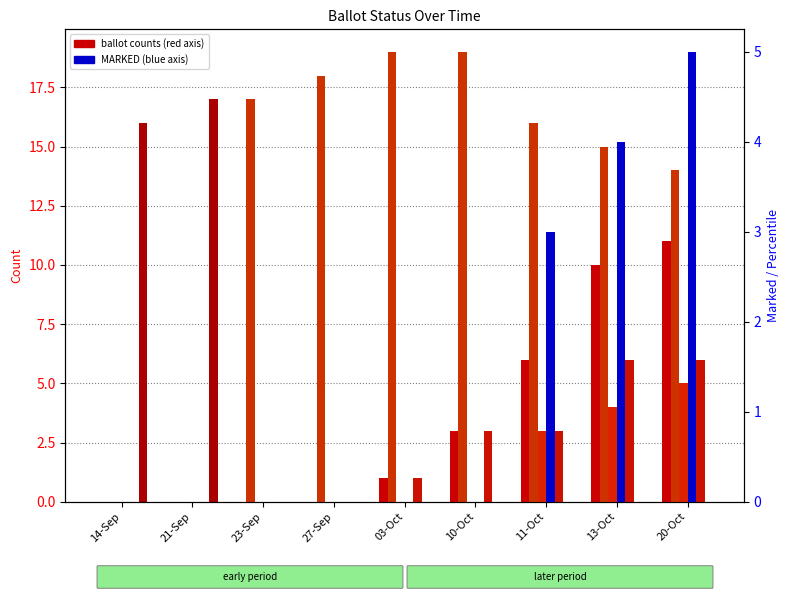

How many data points in ISSUED are above 16?

4